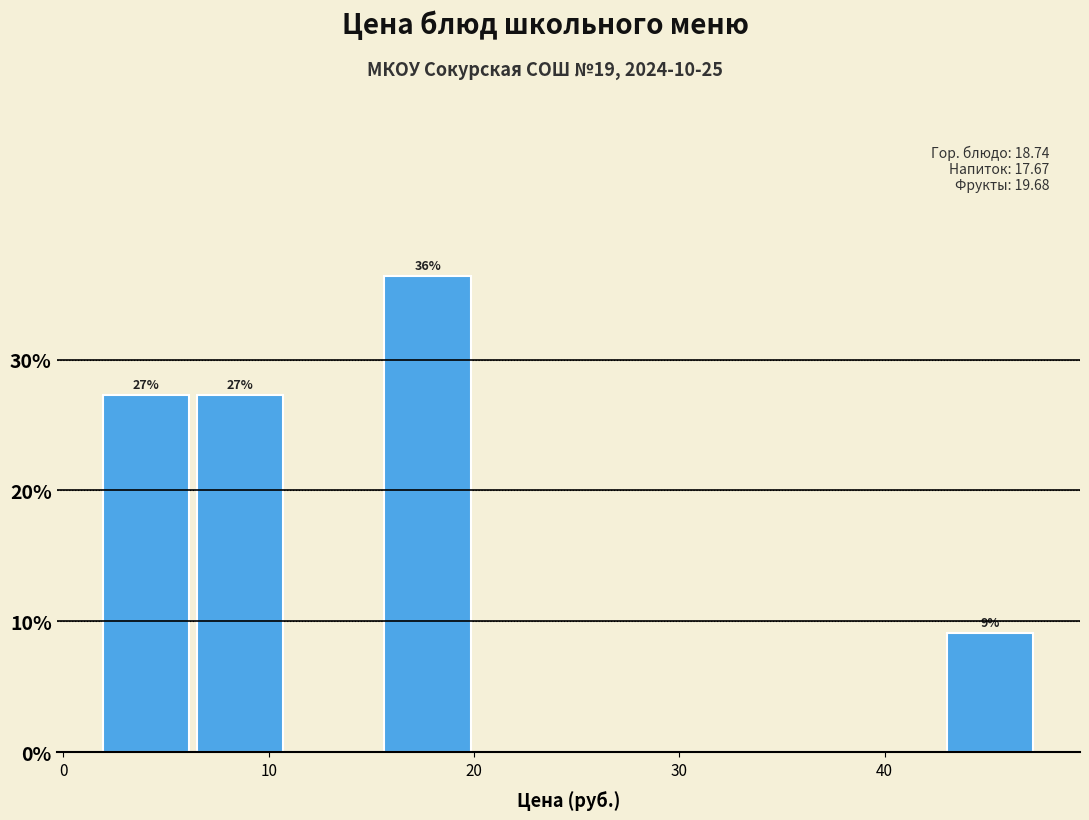

Over which range of the x-axis is the bar tallest?

15 to 20